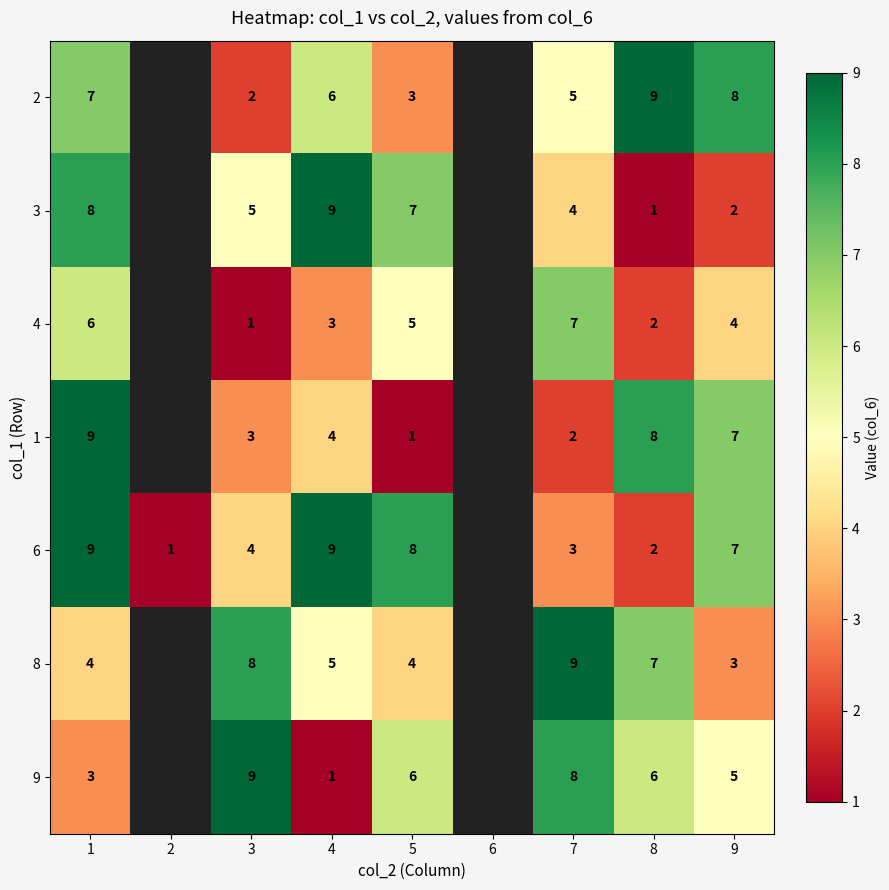

Rank the series at 7 from highest to lowest value.

8, 9, 4, 2, 3, 6, 1